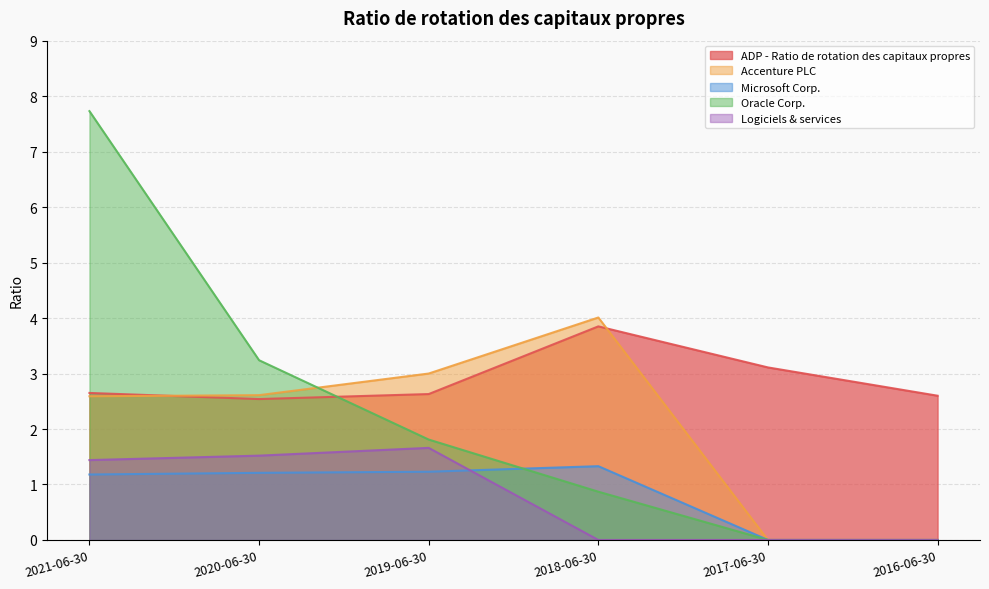

Which category has the lowest value across all series?

2017-06-30